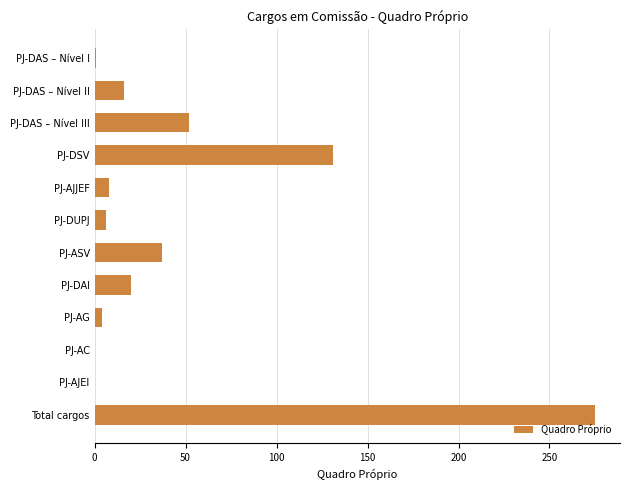

What is the sum of all values?

550